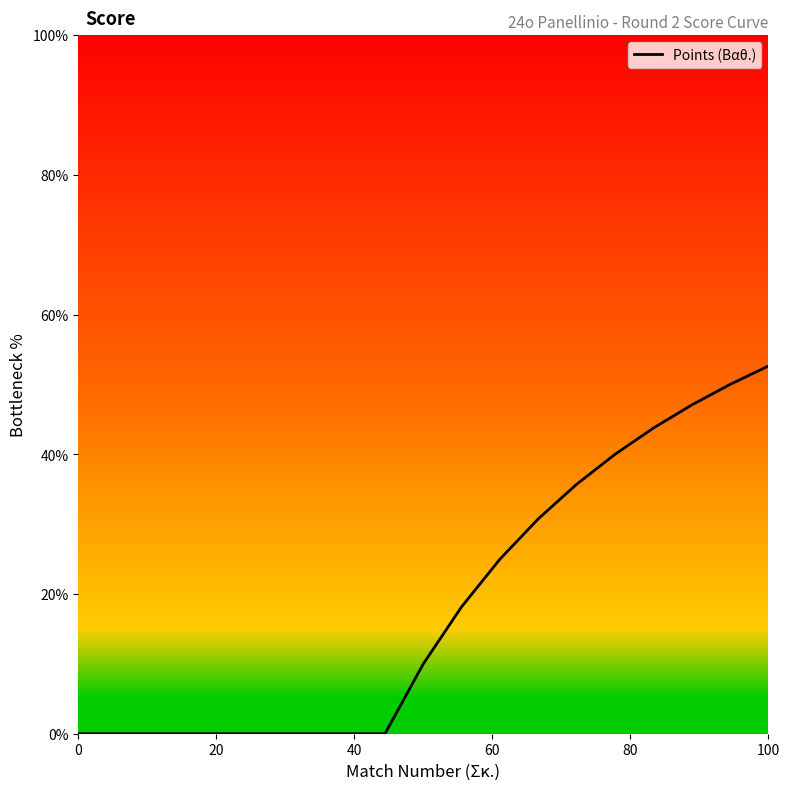

What is the difference between the maximum and minimum values?

52.6